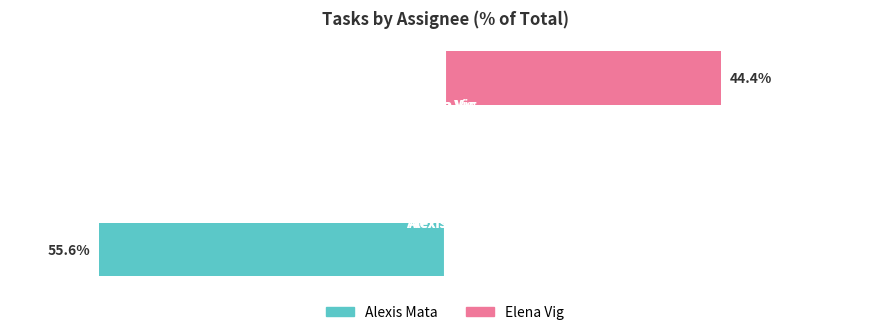

Which series has the largest total across all categories?

Elena Vig